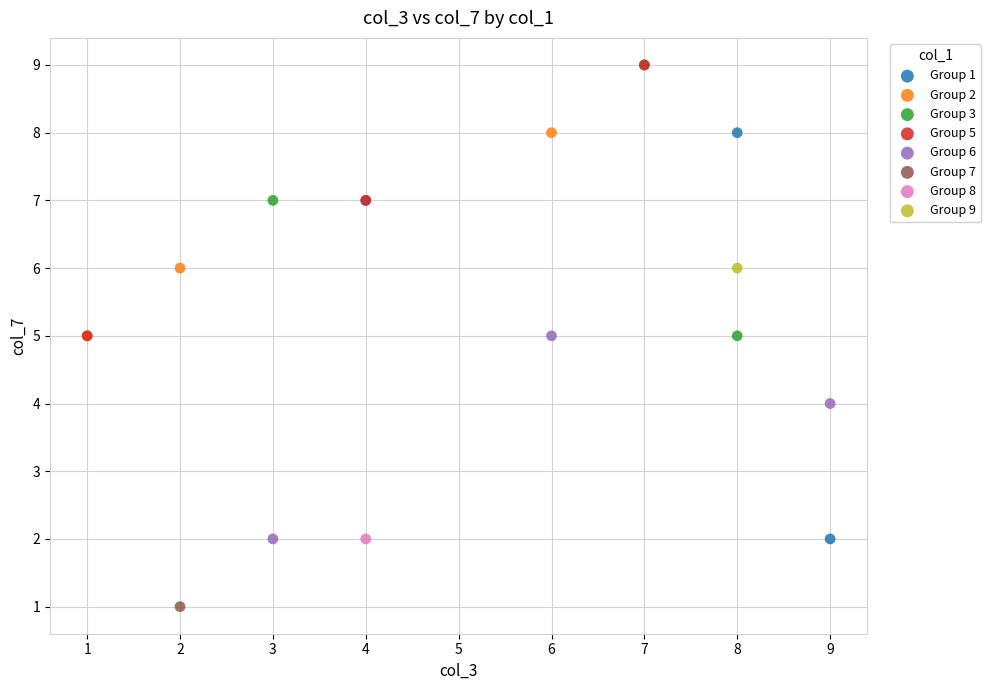

What are all the series names shown in the legend?

Group 1, Group 2, Group 3, Group 5, Group 6, Group 7, Group 8, Group 9